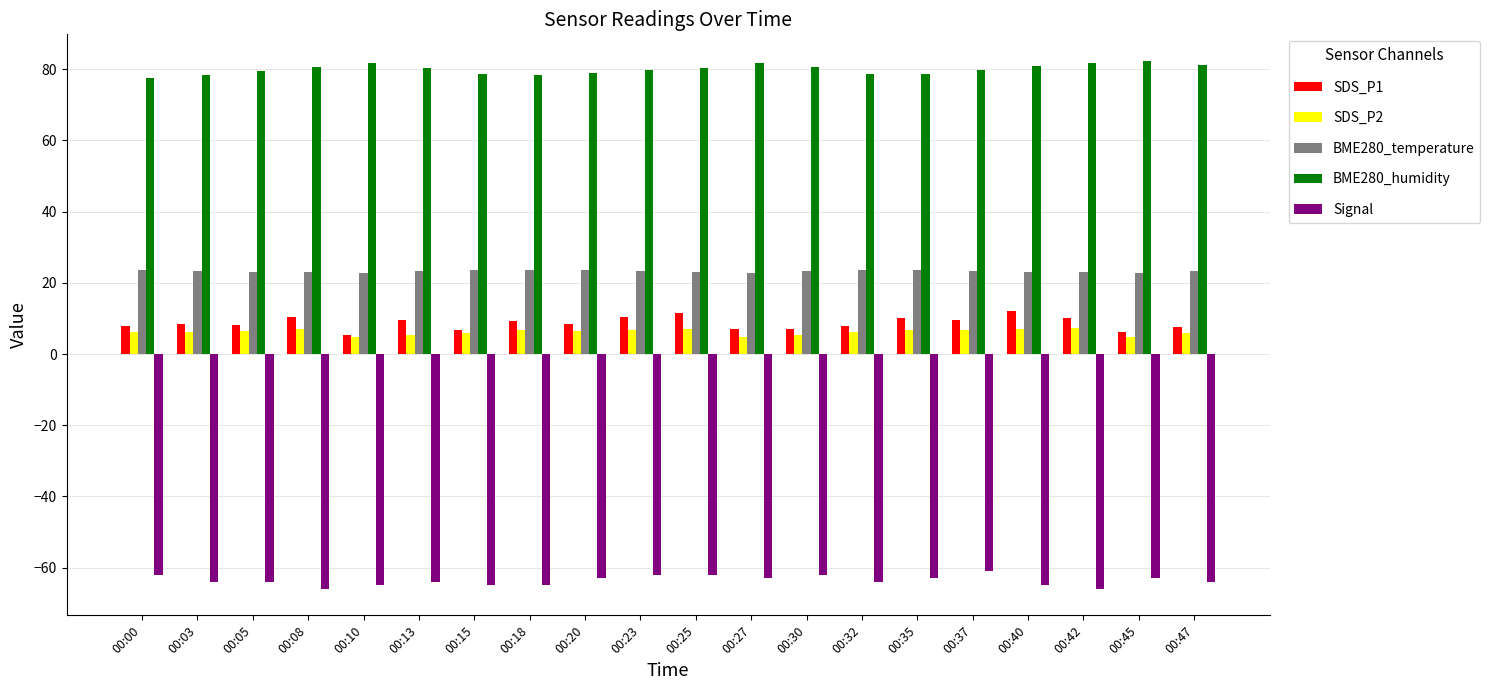

What are all the series names shown in the legend?

SDS_P1, SDS_P2, BME280_temperature, BME280_humidity, Signal